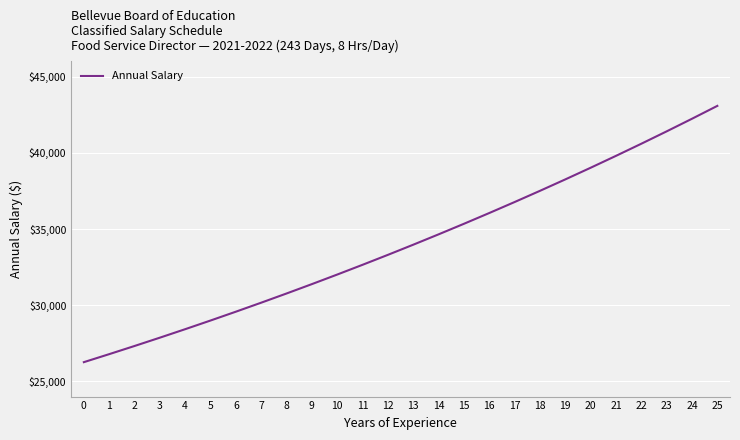

What is the sum of all values?

884198.0